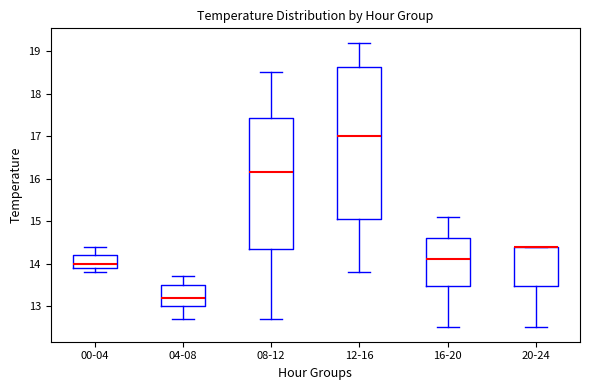

Where does the upper whisker of the box for 12-16 end on the y-axis? The values are not printed on the chart, so give them approximately, as read against the axis.

19.2